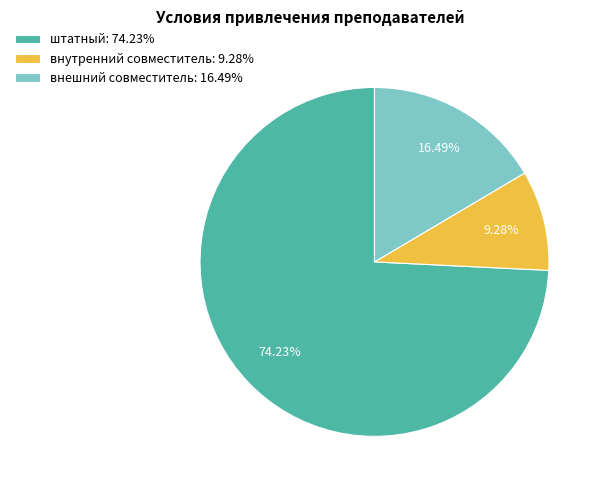

Does any single category account for the majority?

Yes